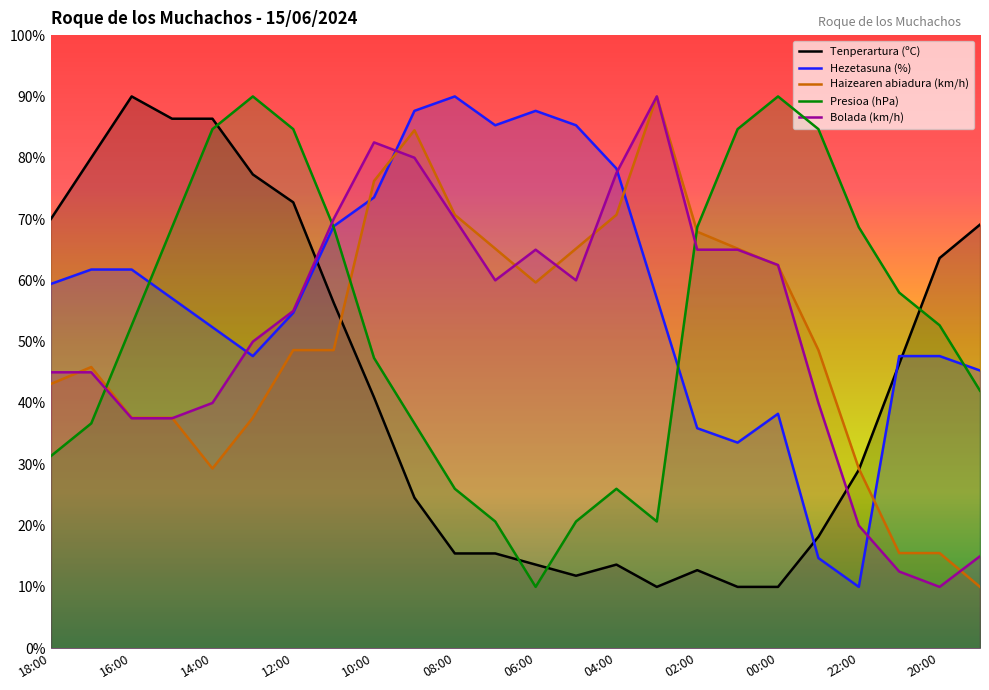

What position from the right is 12:00?

18